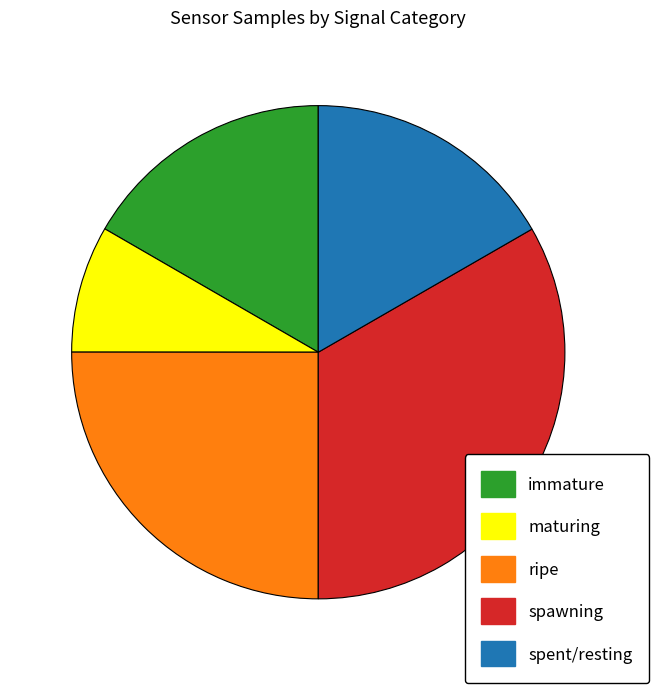

The spent/resting slice represents 17% of the pie. True or false?

True